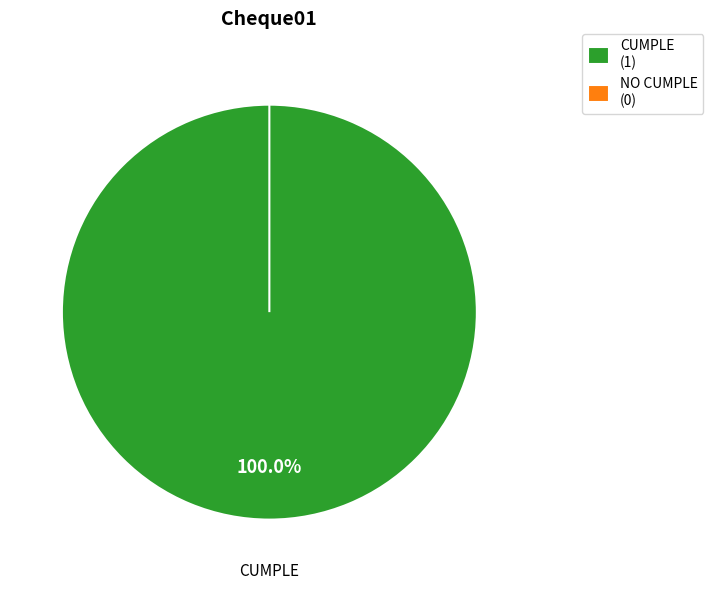

How many slices are in this pie chart?

2